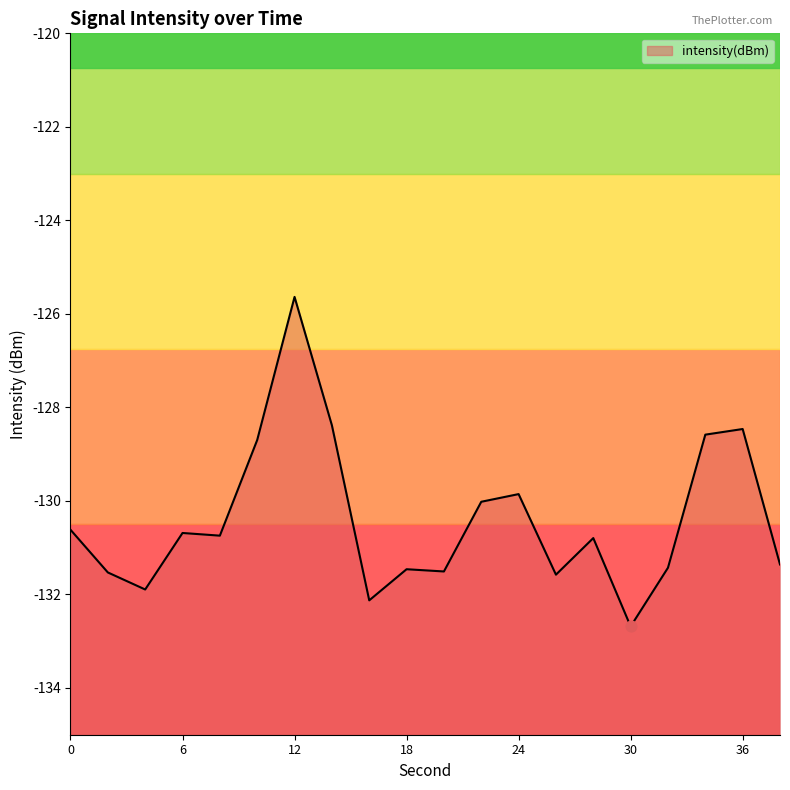

Between 38 and 14, which is larger?

14